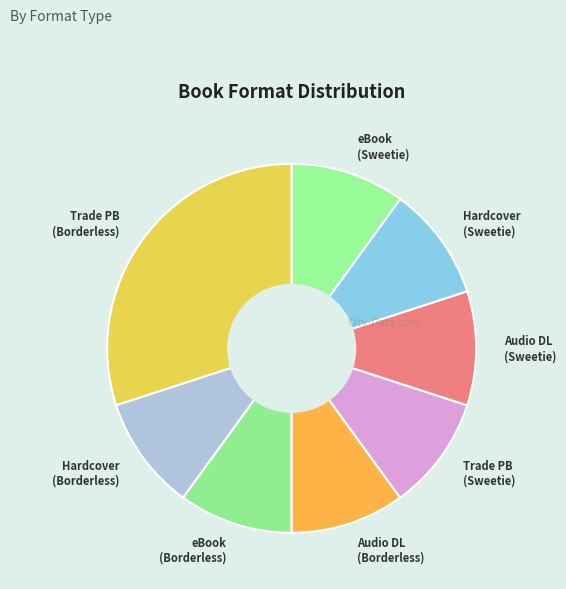

What is the ratio of the value at eBook (Sweetie) to the value at Trade PB (Sweetie)?

1.0